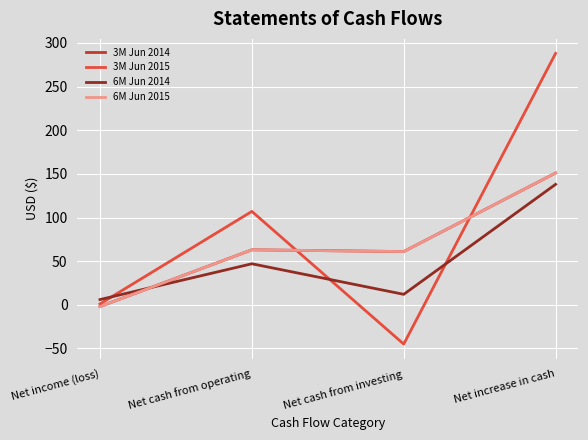

Which category has the lowest value across all series?

Net cash from investing